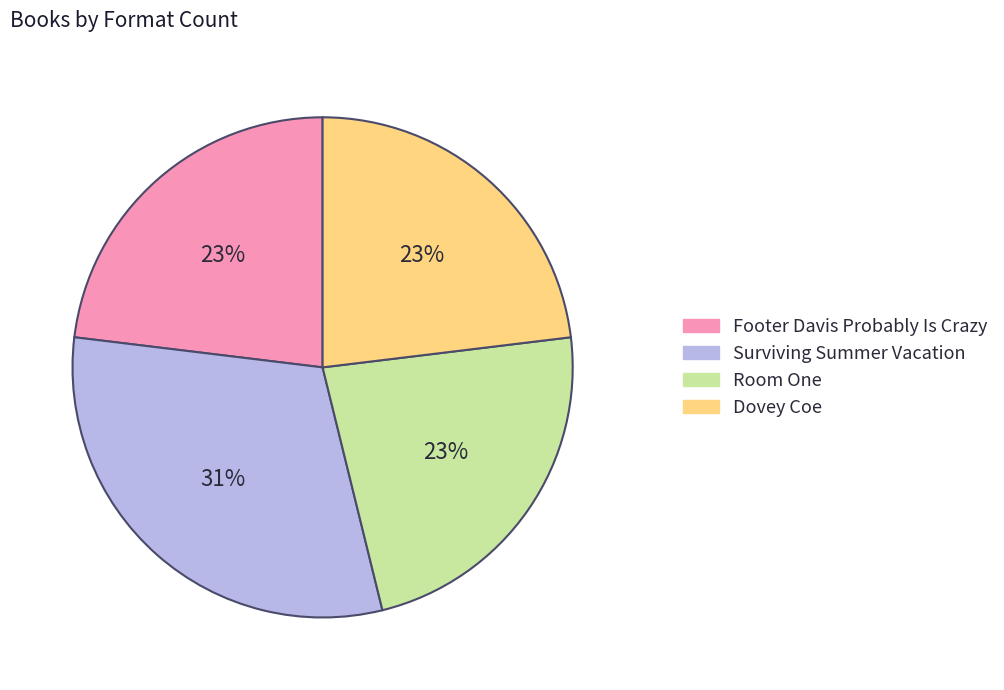

To the nearest percent, what is the average slice percentage?

25%